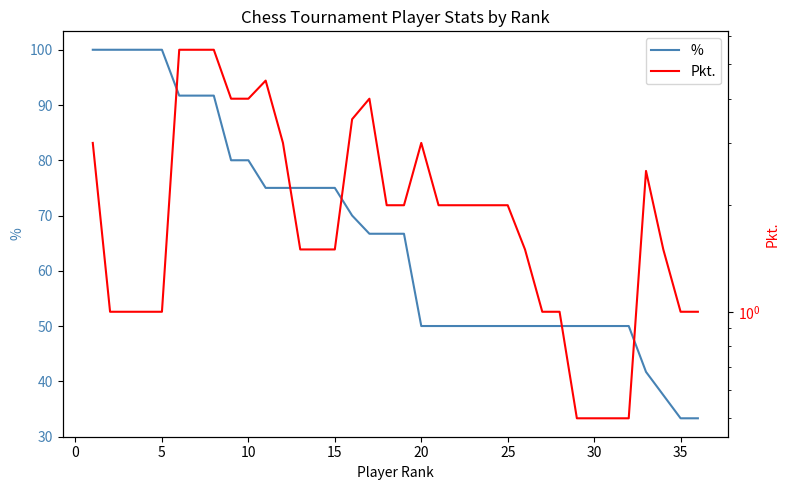

What value does the % series have at 35?

33.3